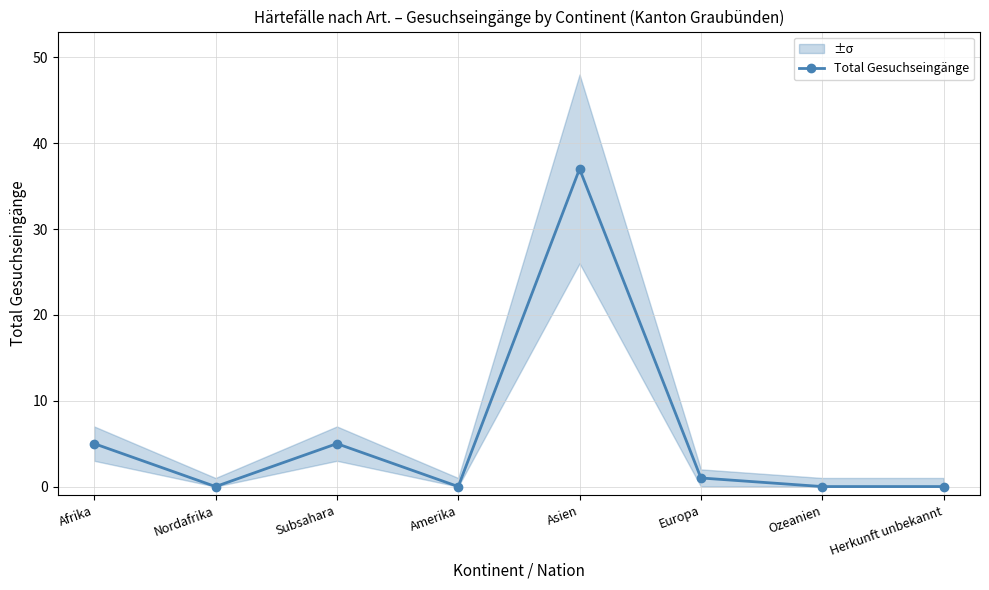

At which category does the chart reach its peak across all series?

Asien